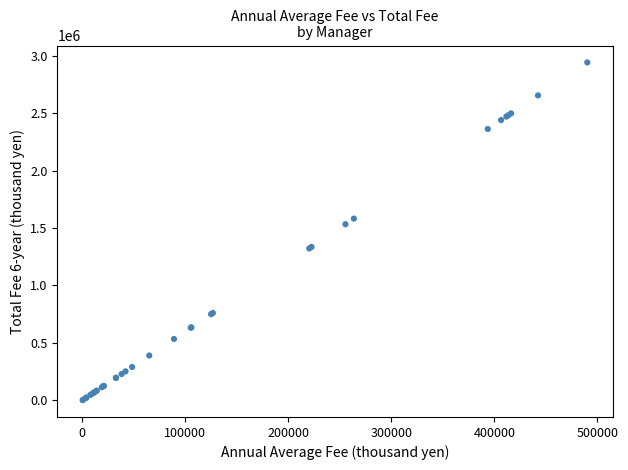

What Y value in the scatter plot is closest to 1471757?

1532912